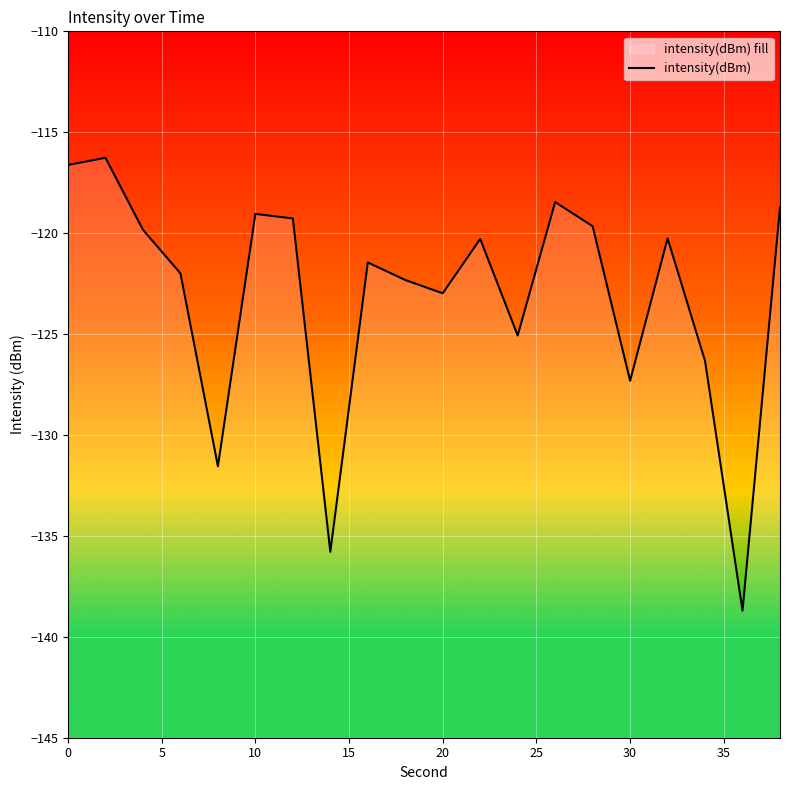

How many values are below -120?

12